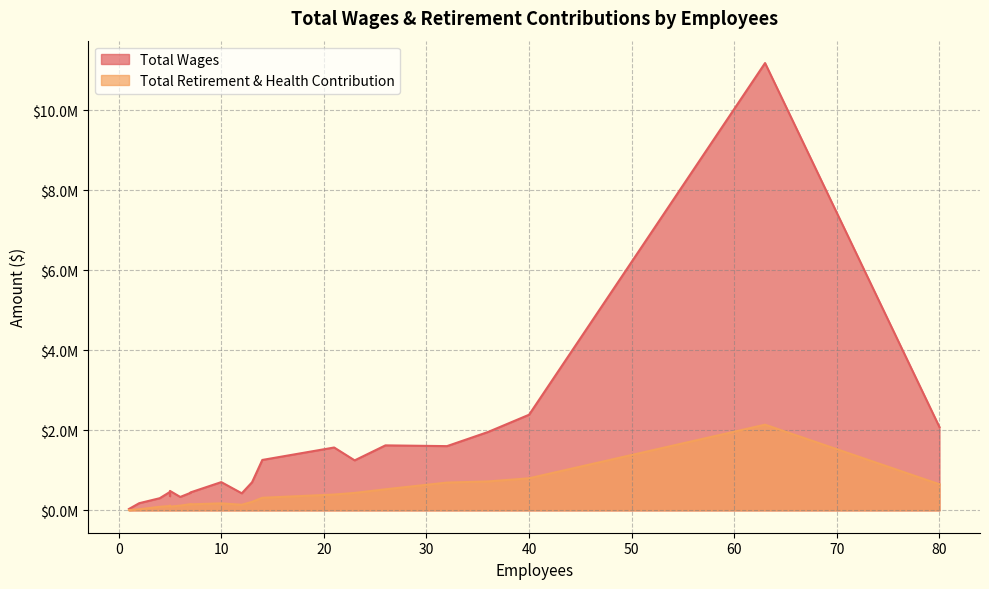

What is the highest value of the Total Wages series?

11185033